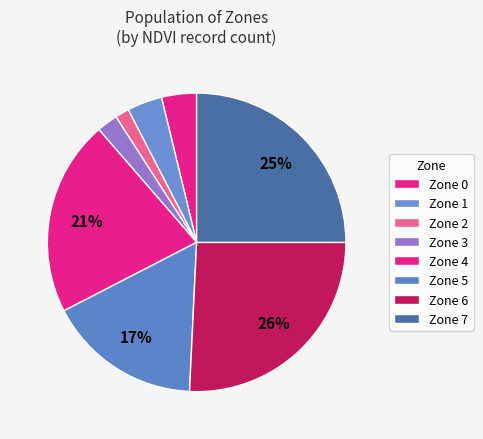

The Zone 6 slice represents 23% of the pie. True or false?

False